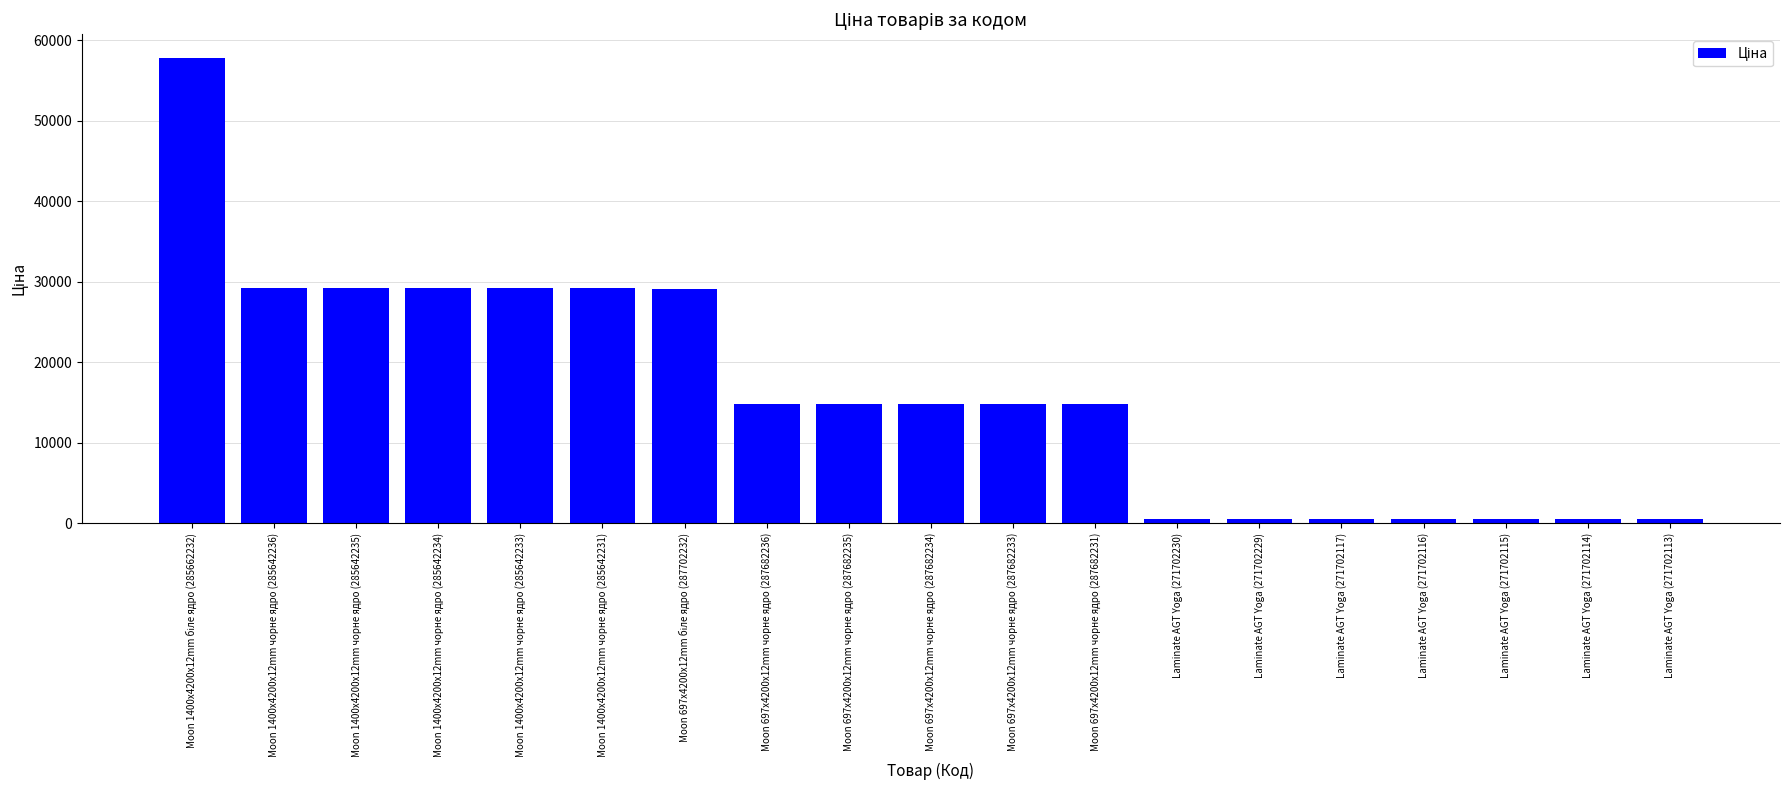

What is the greatest value displayed?

57826.2